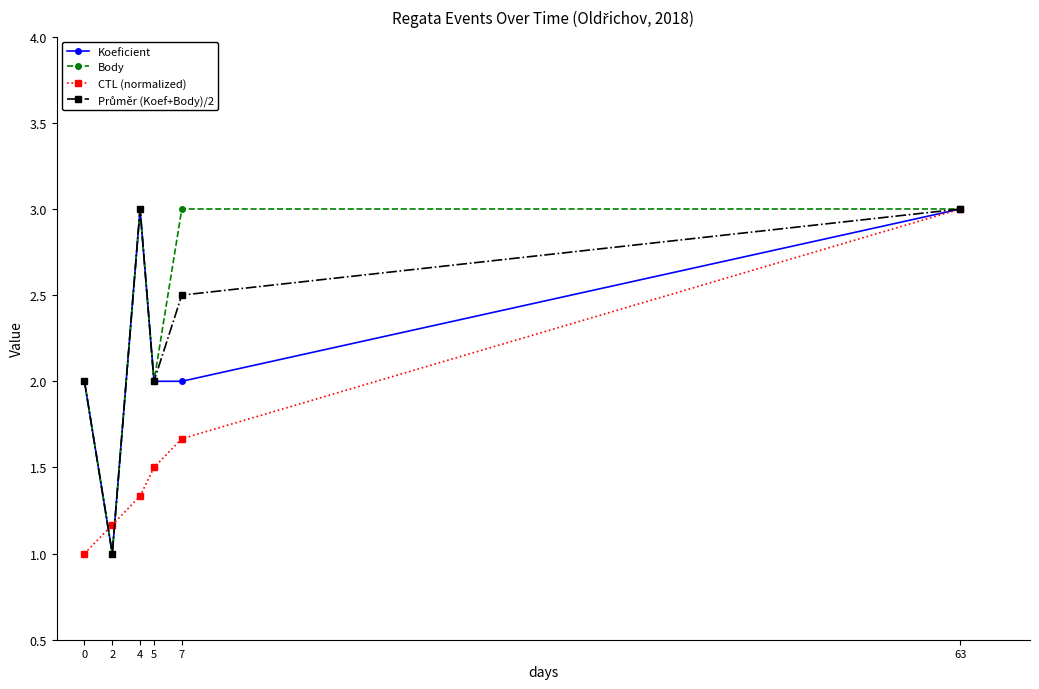

Is the value of CTL (normalized) at 4 greater than the value of Koeficient at 2?

Yes